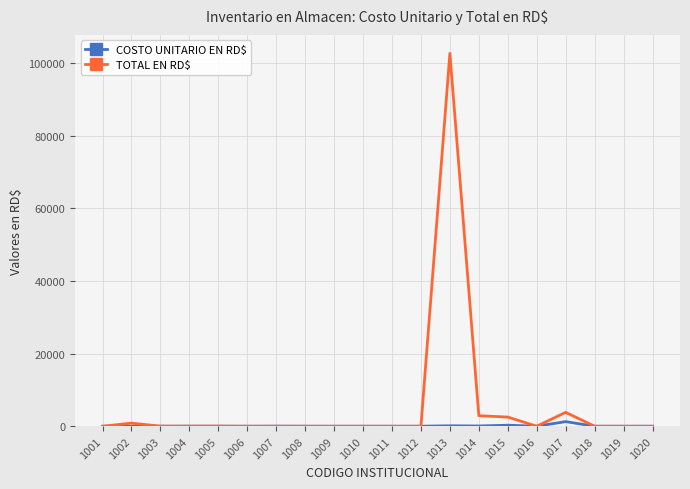

The value of COSTO UNITARIO EN RD$ at 1016 is 0.0. True or false?

True